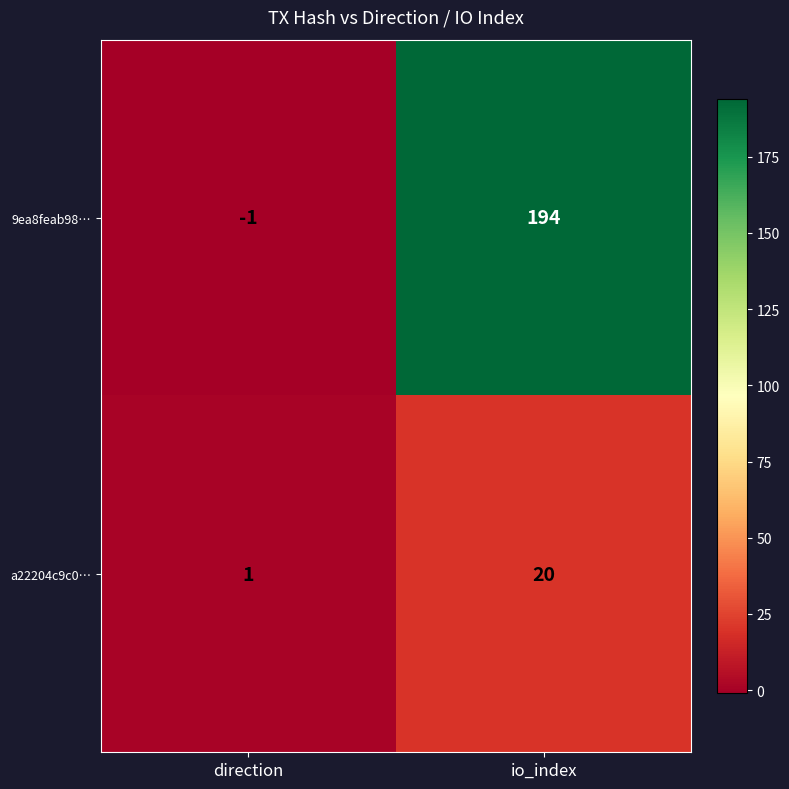

The value of a22204c9c0… at io_index is 20. True or false?

True